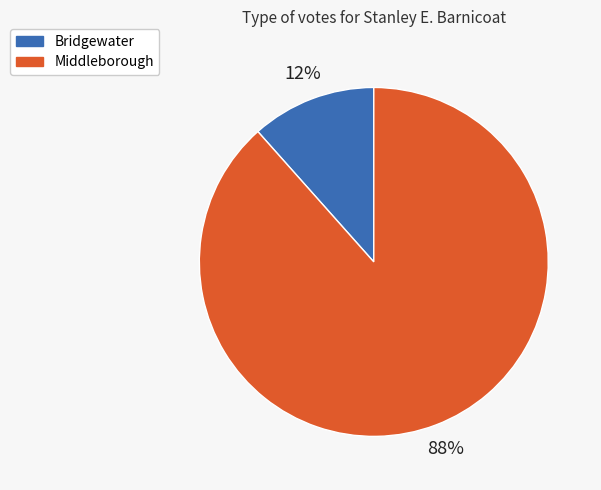

Rank the categories by value from lowest to highest.

Bridgewater, Middleborough